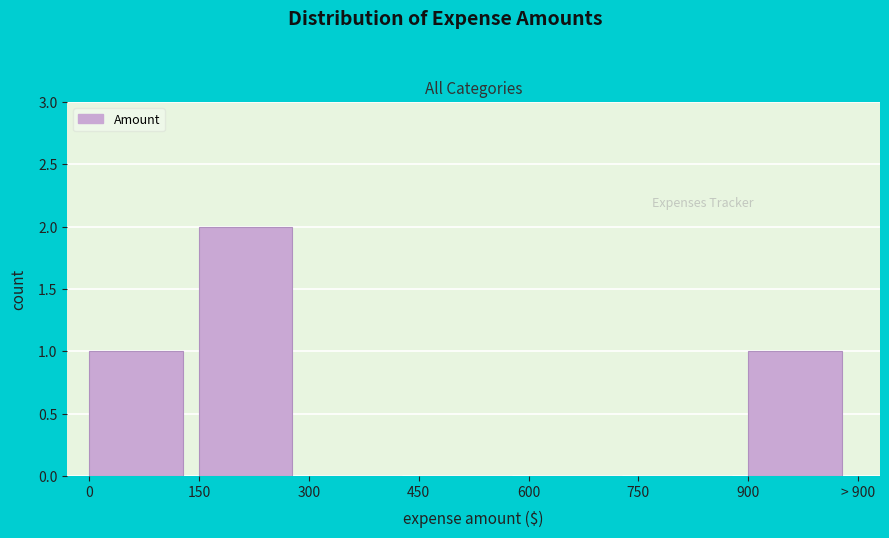

Reading right to left, transcribe all the data shown in this chart.

900=1	750=0	600=0	450=0	300=0	150=2	0=1